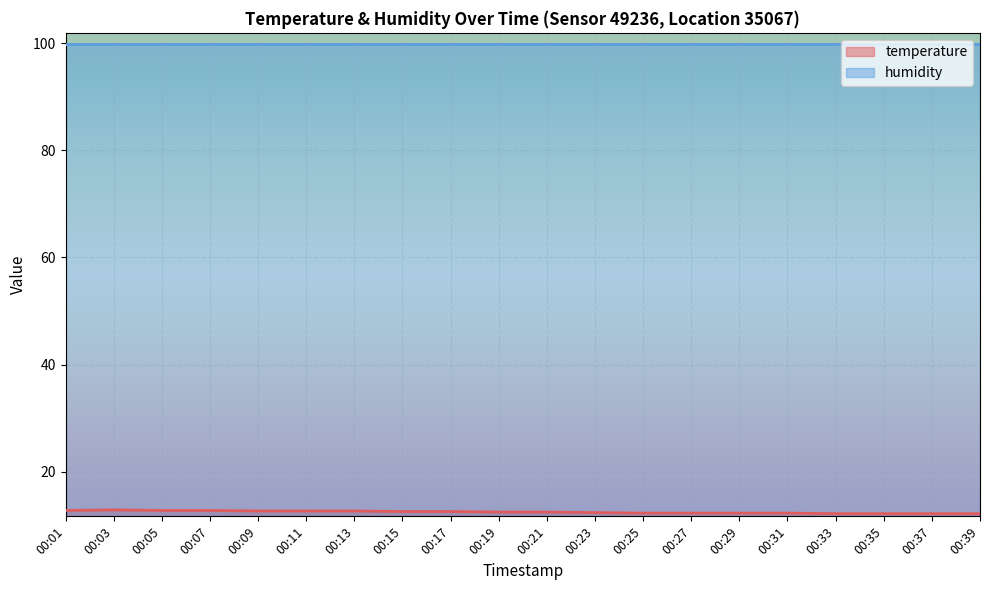

What is the approximate value at 00:33?

12.2